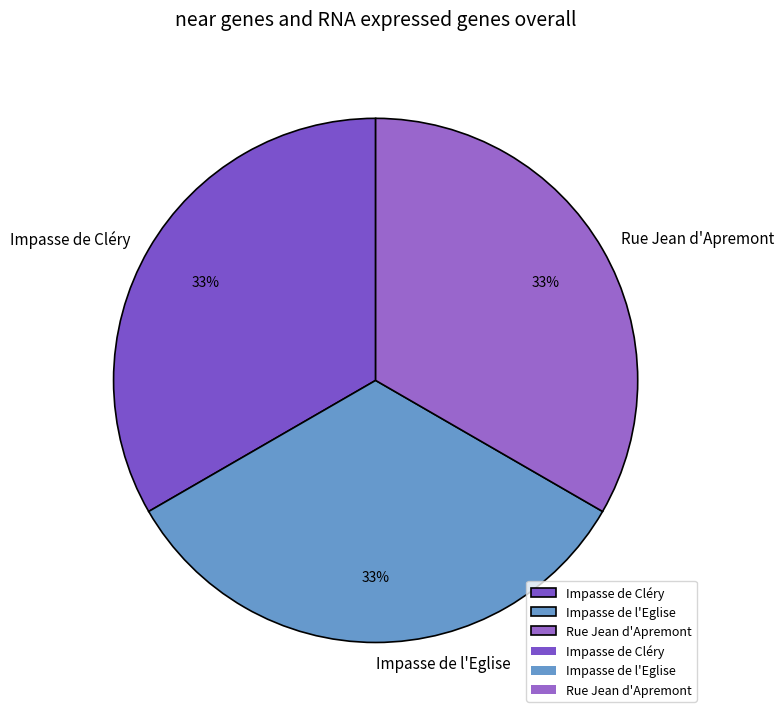

How many segments does this pie chart have?

3